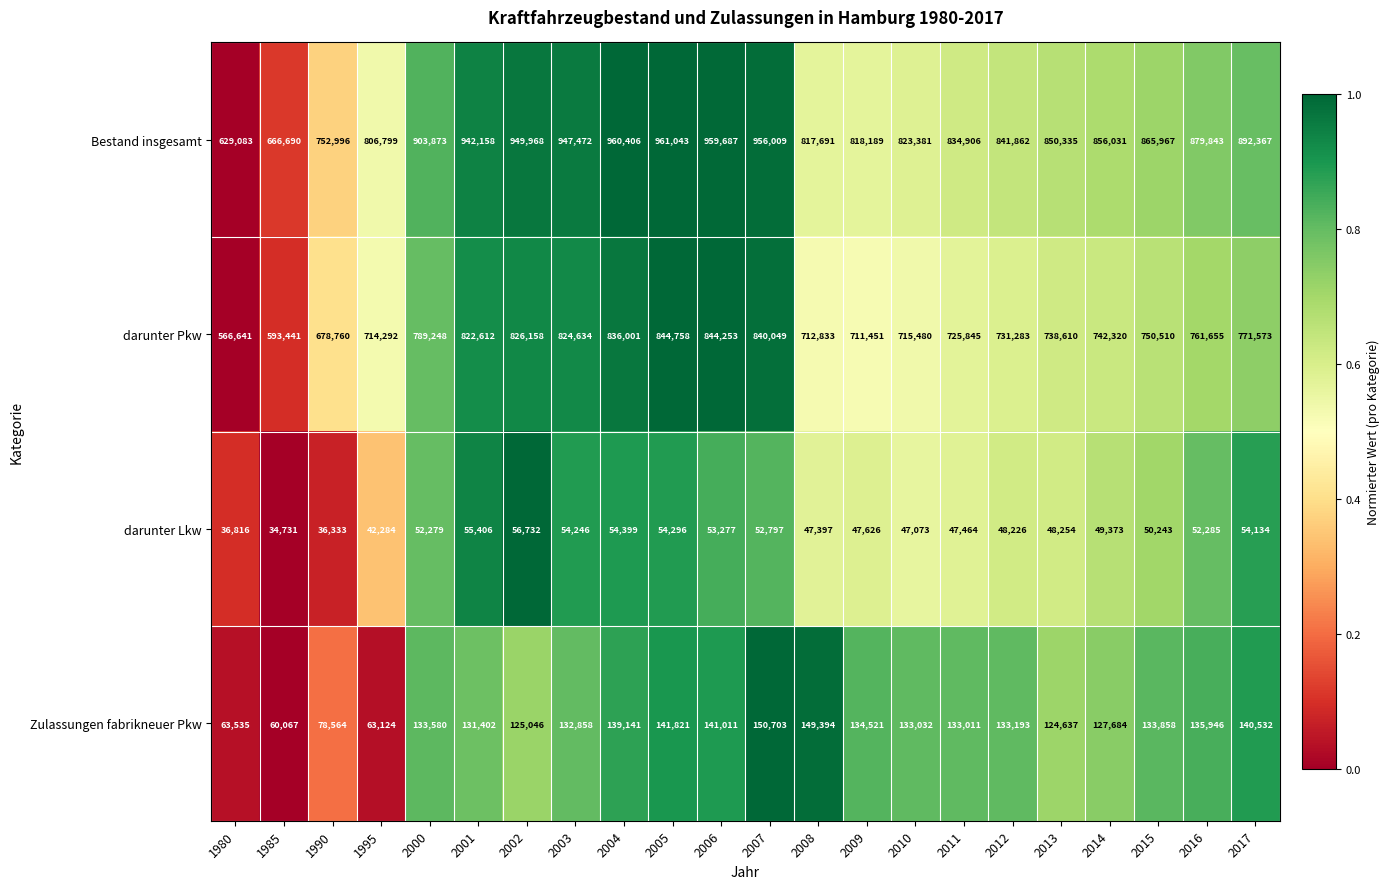

What is the sum of the darunter Pkw values at 1995 and 2002?

1540450